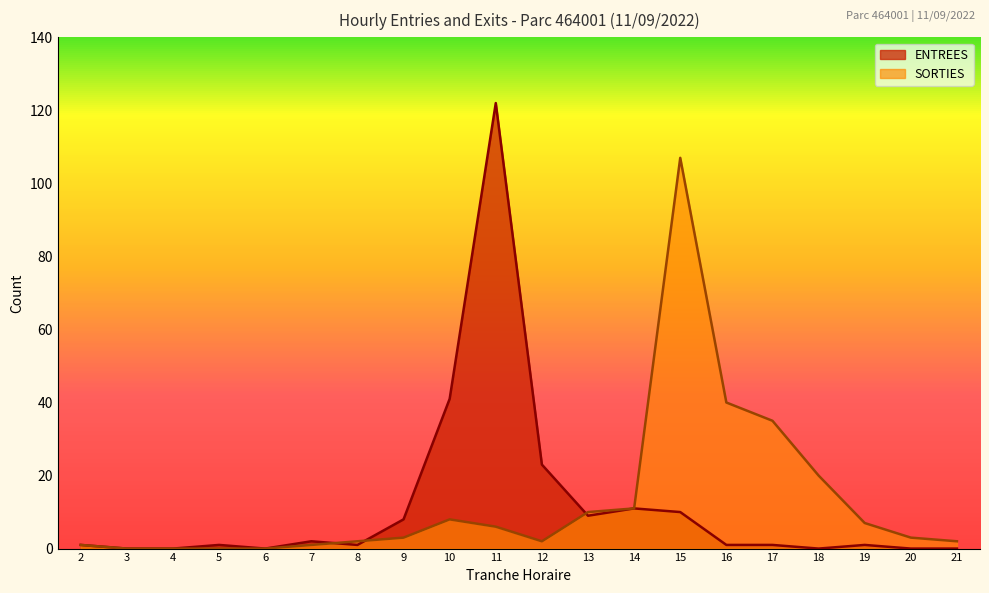

Rank the categories by SORTIES value from lowest to highest.

3, 4, 5, 6, 2, 7, 8, 12, 21, 9, 20, 11, 19, 10, 13, 14, 18, 17, 16, 15